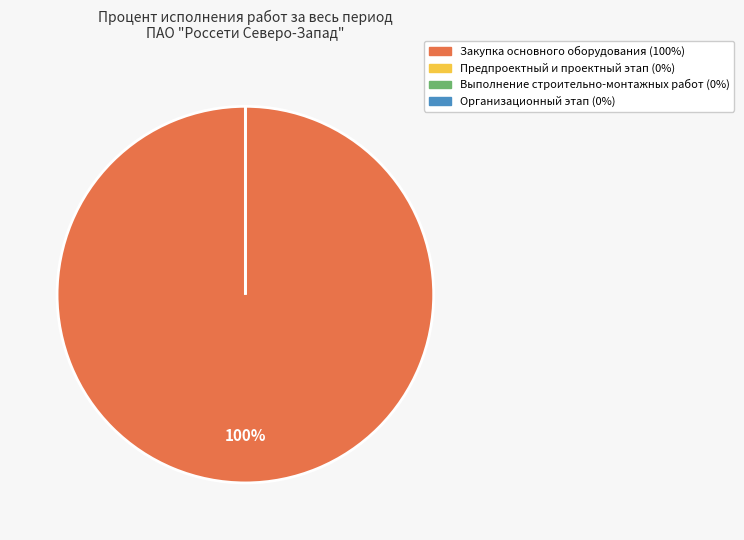

How many segments does this pie chart have?

4